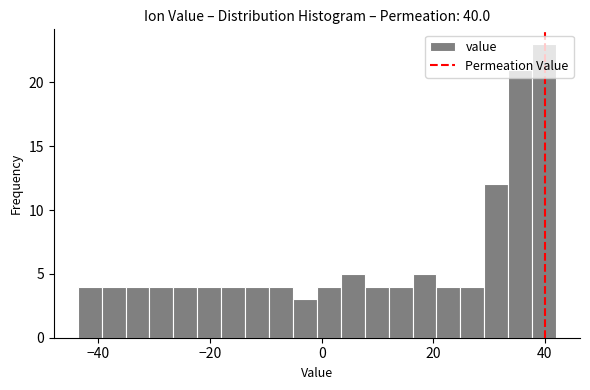

Read against the x-axis, roughly where is the centre of the tallest bar?

40